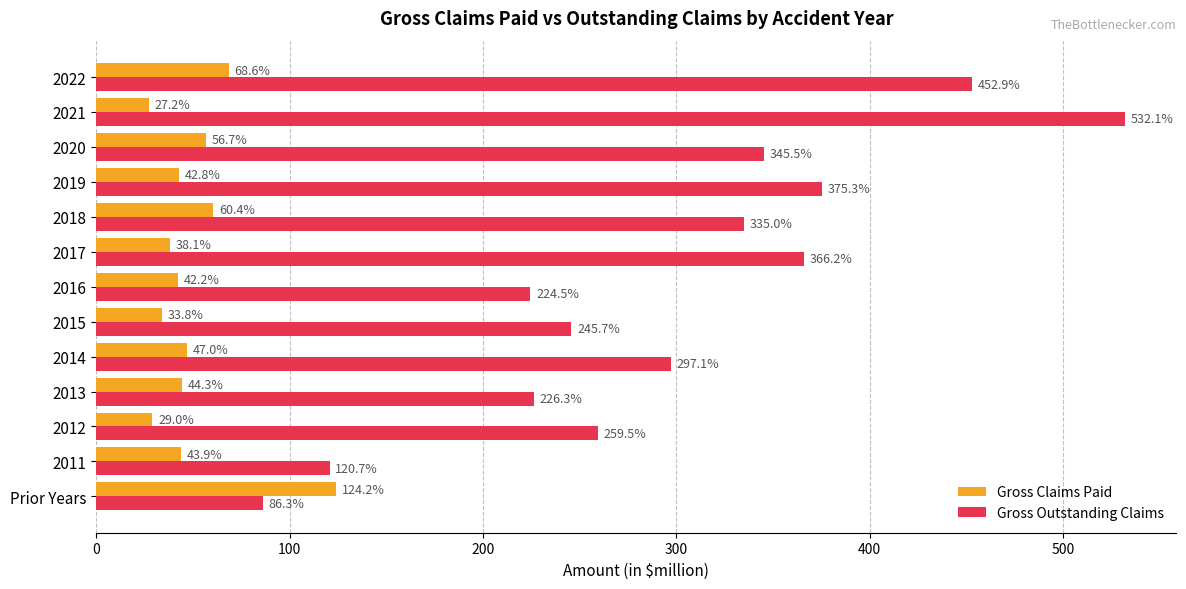

At which category does the chart reach its peak across all series?

2021